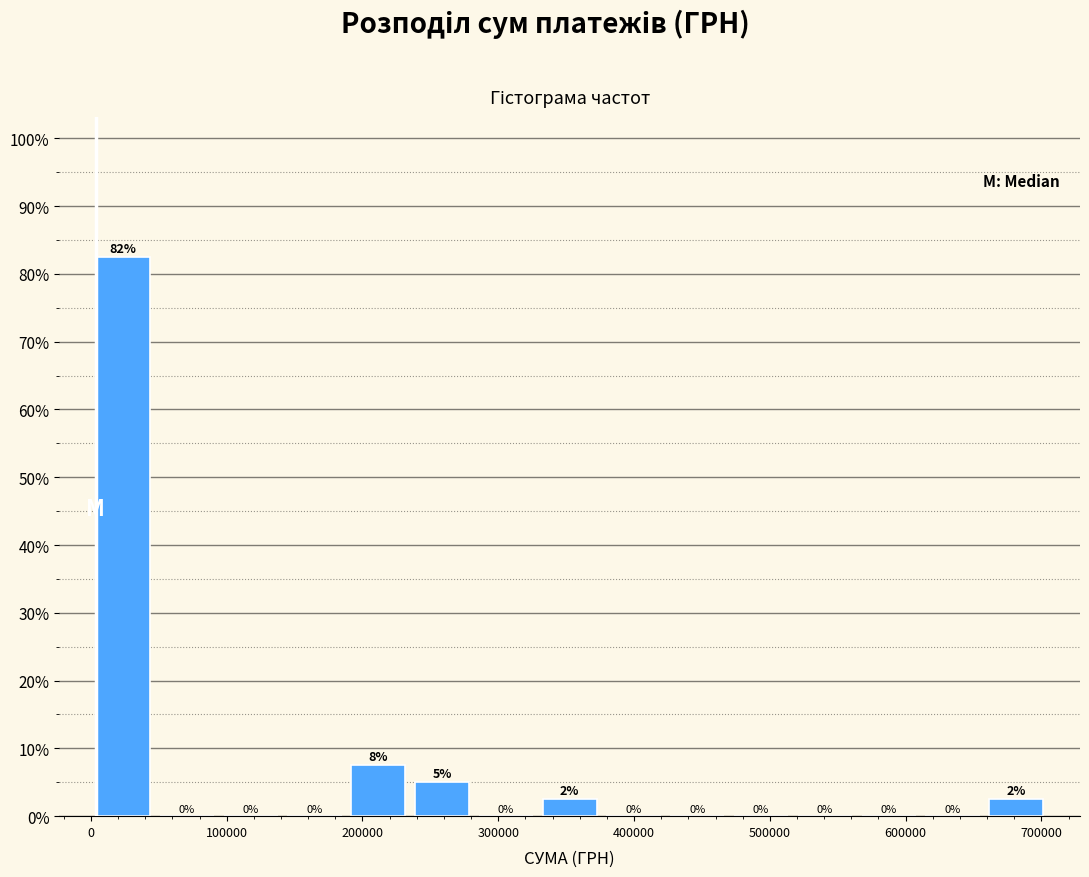

Which range on the x-axis has the tallest bar?

0 to 50000